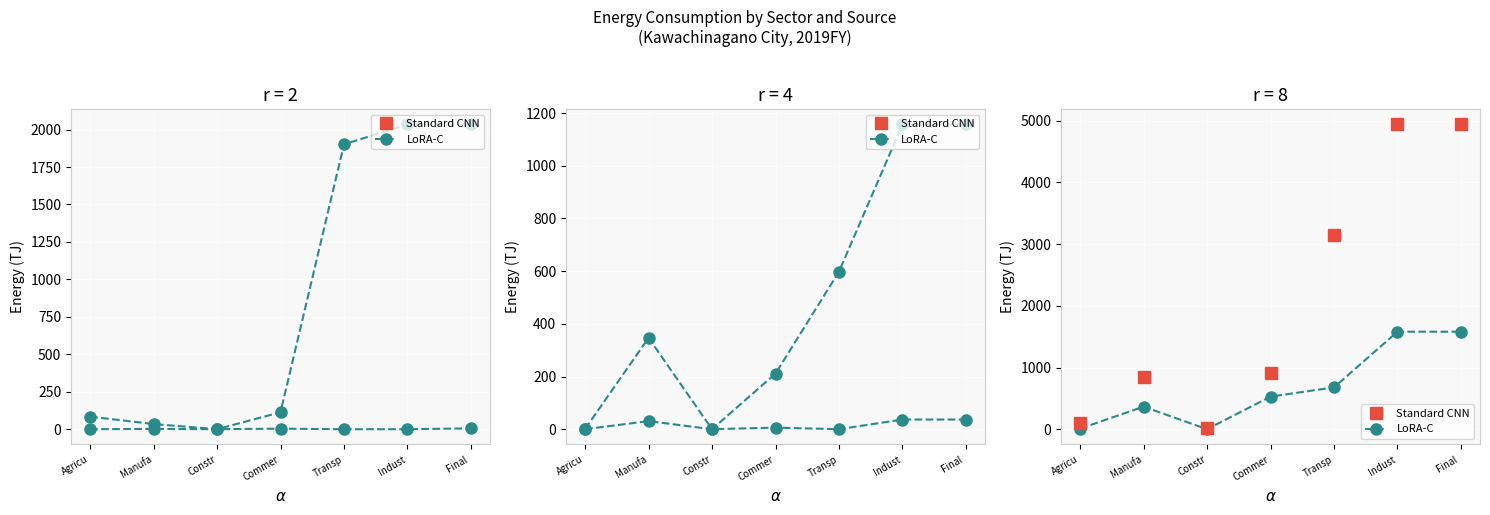

List the labels in order of City Gas value, largest first.

Indust, Final , Transp, Manufa, Commer, Agricu, Constr